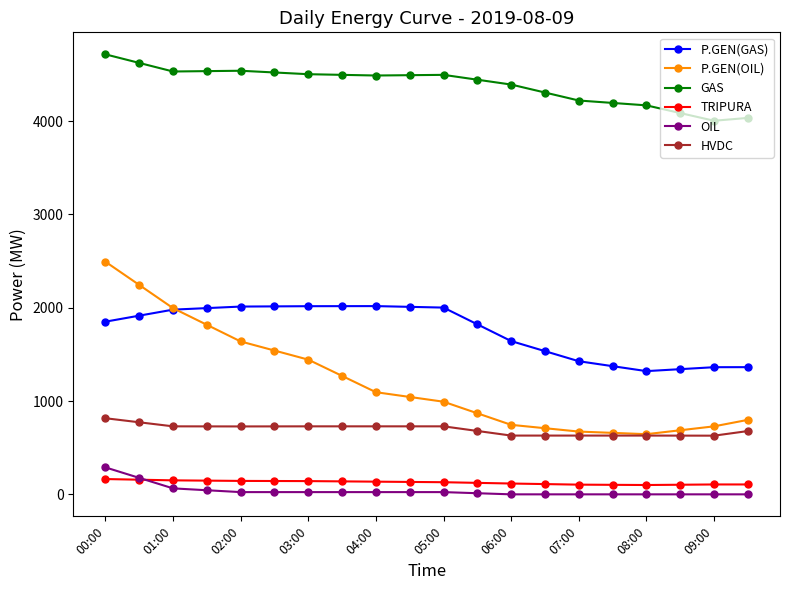

Which series has the largest total across all categories?

GAS